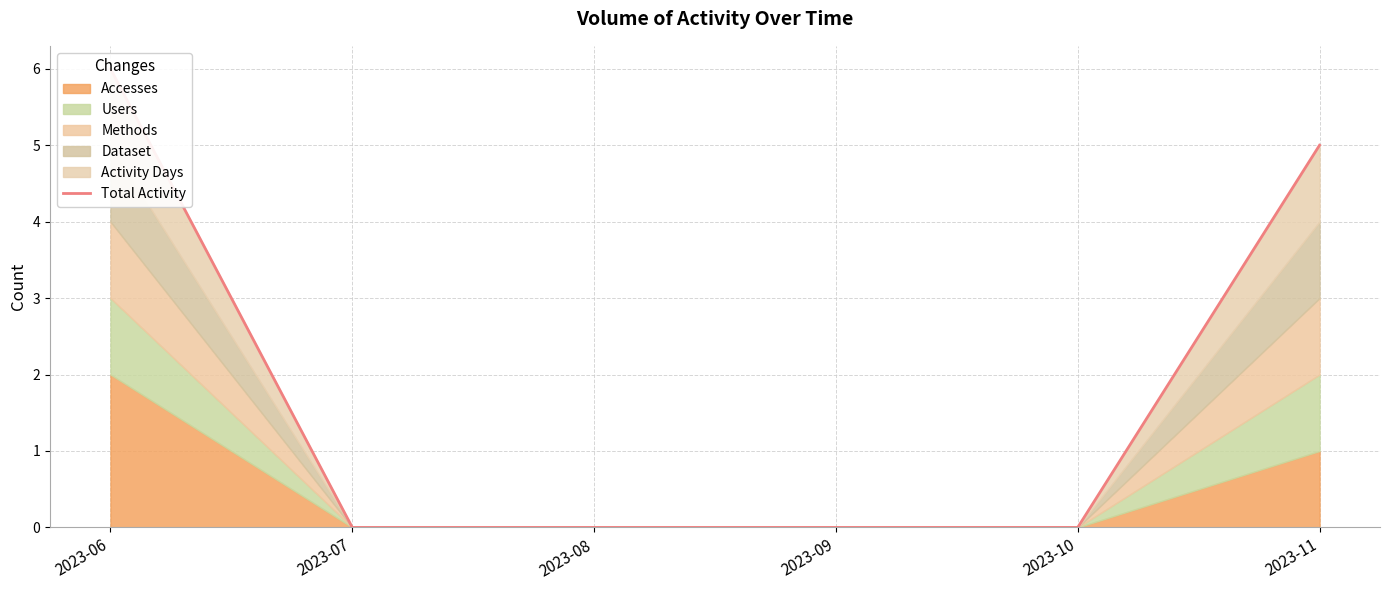

Rank the categories by value from highest to lowest.

2023-06, 2023-11, 2023-07, 2023-08, 2023-09, 2023-10